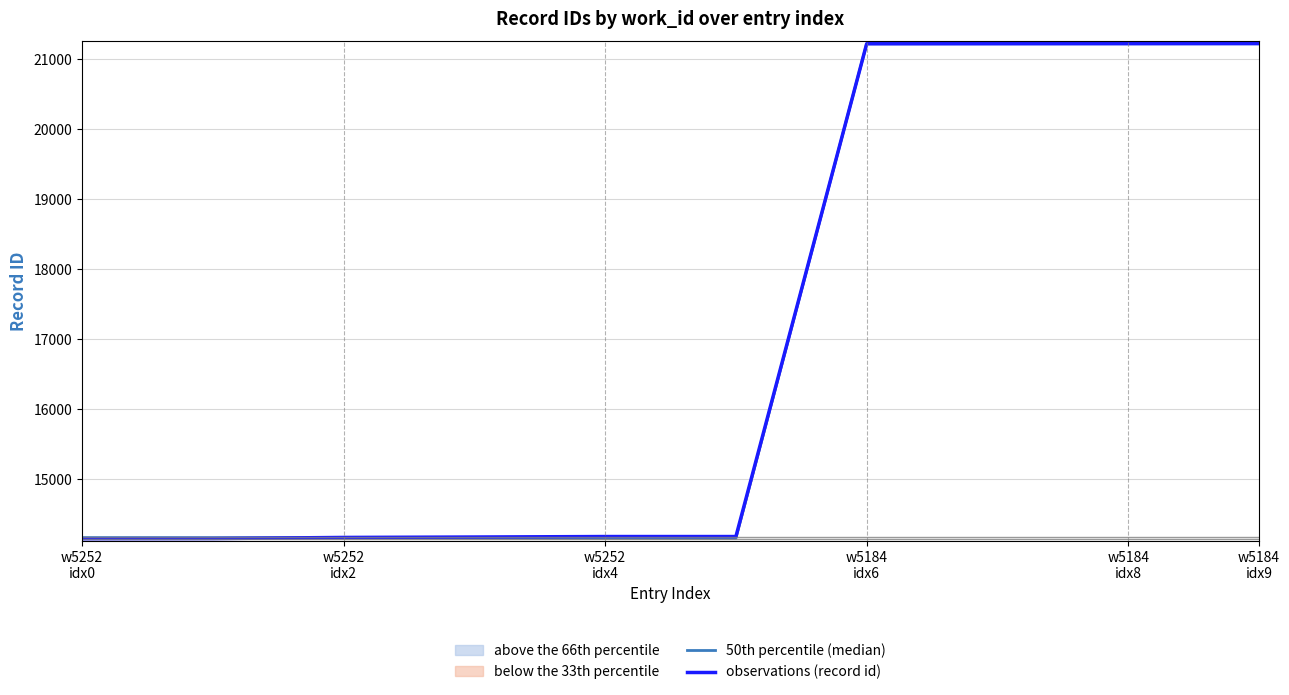

Reading left to right, what are all the values shown in this chart?

50th percentile (median): 14164	14163	14162	14161	14159	14158	21219	21219	21219	21219
observations (record id): 14149	14151	14167	14173	14180	14180	21218	21219	21220	21221